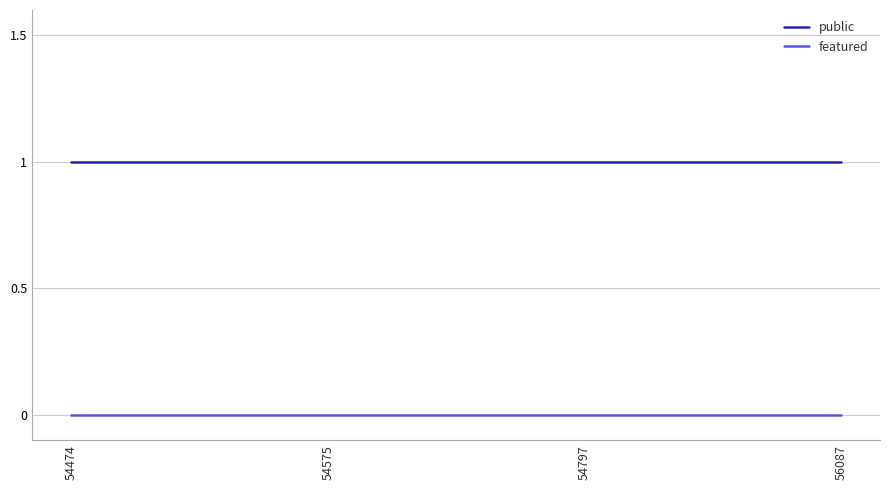

Reading left to right, transcribe all the data shown in this chart.

public: 1	1	1	1
featured: 0	0	0	0